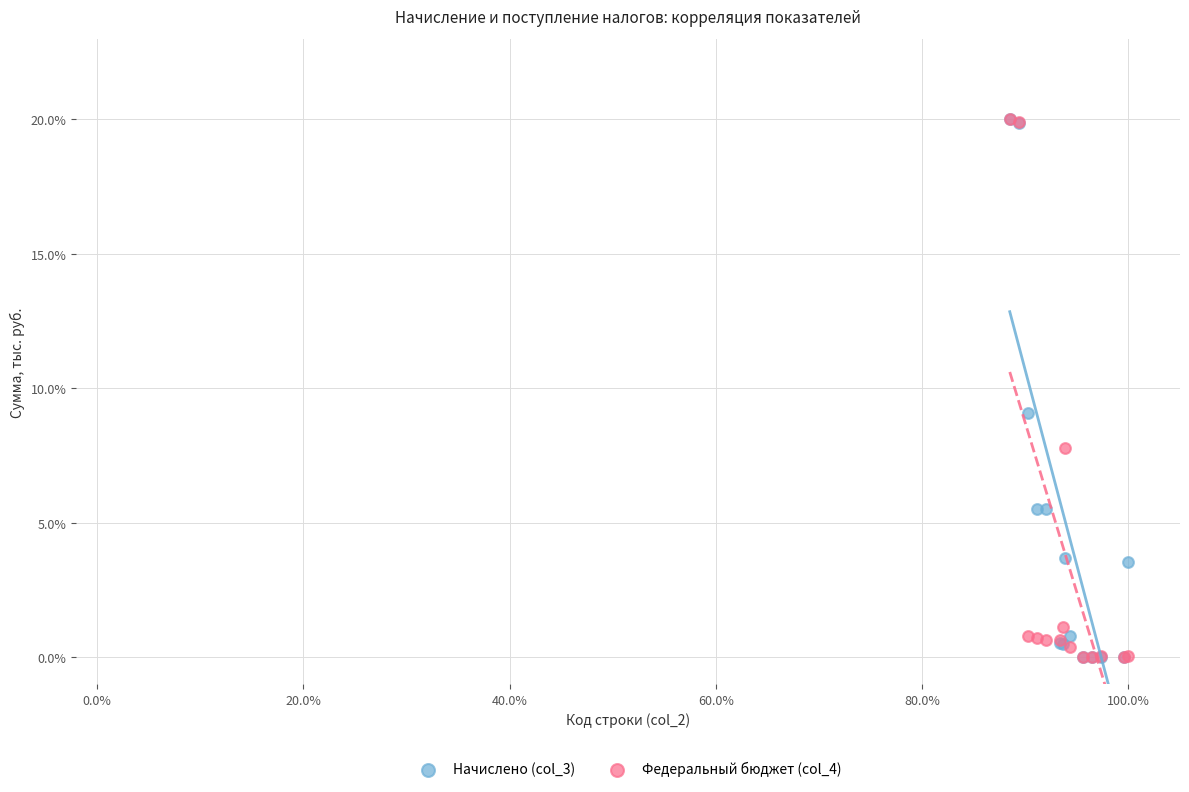

Across all series, what Y value is closest to 10?

9.1